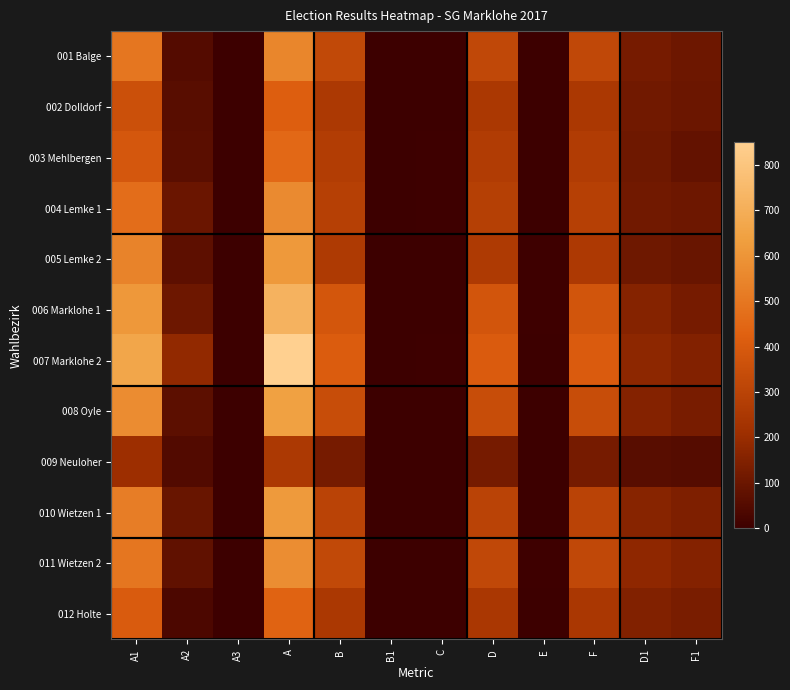

Between C and F1, which is larger?

F1